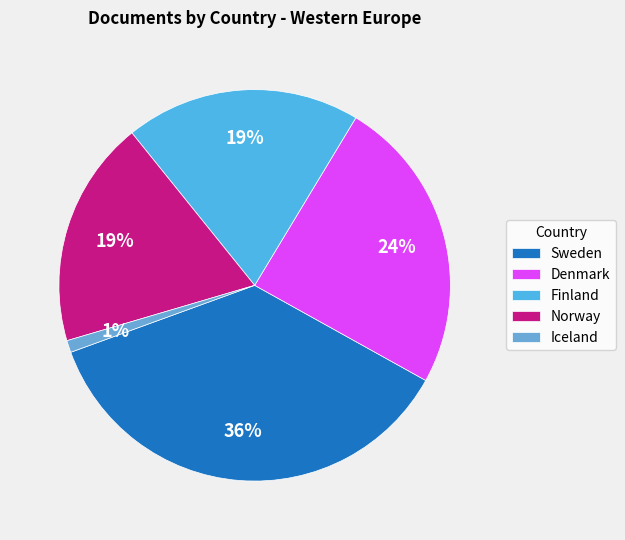

To the nearest percent, what is the combined percentage of Iceland and Sweden?

37%